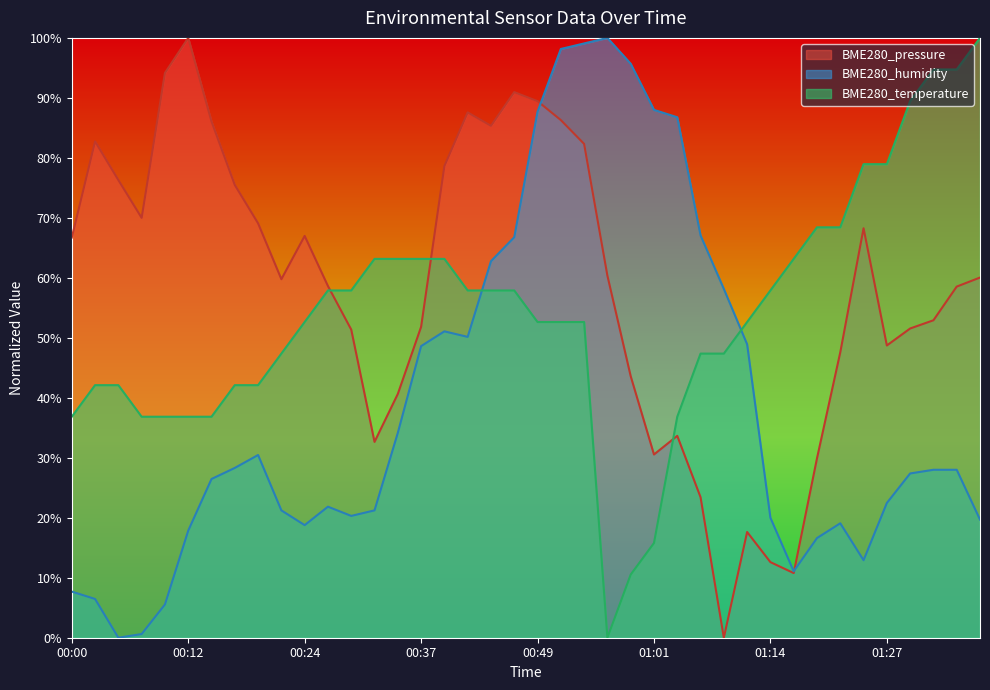

Where do BME280_pressure and BME280_temperature first cross each other?

00:27 and 00:29